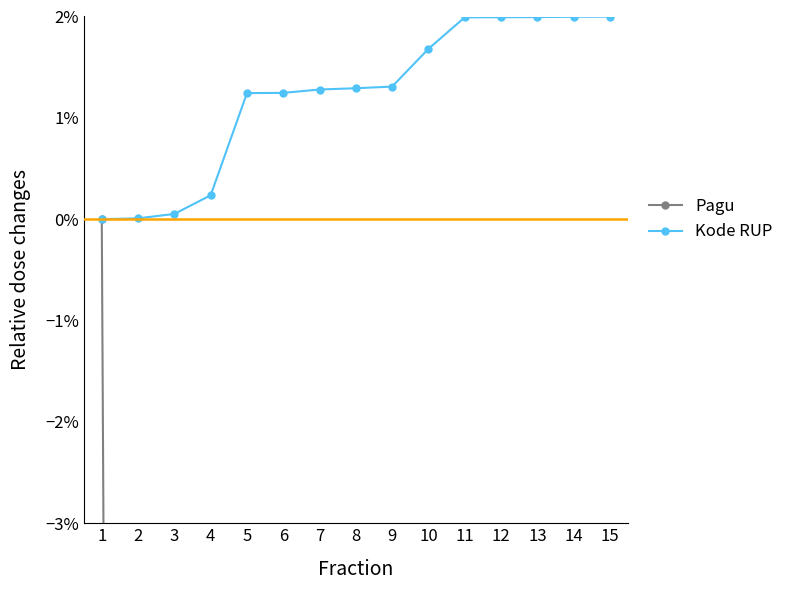

Which category has the highest value in the Pagu series?

1